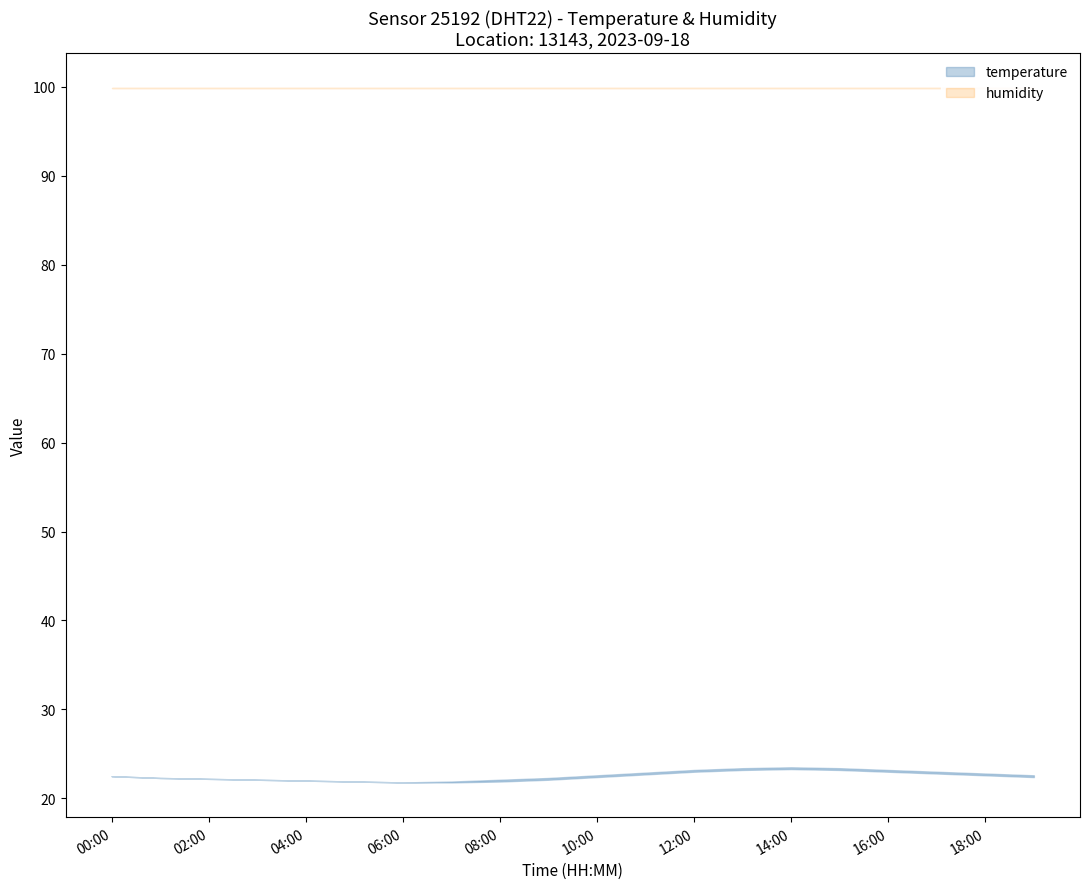

The temperature_upper series shows 22.7 at 18:00. True or false?

True